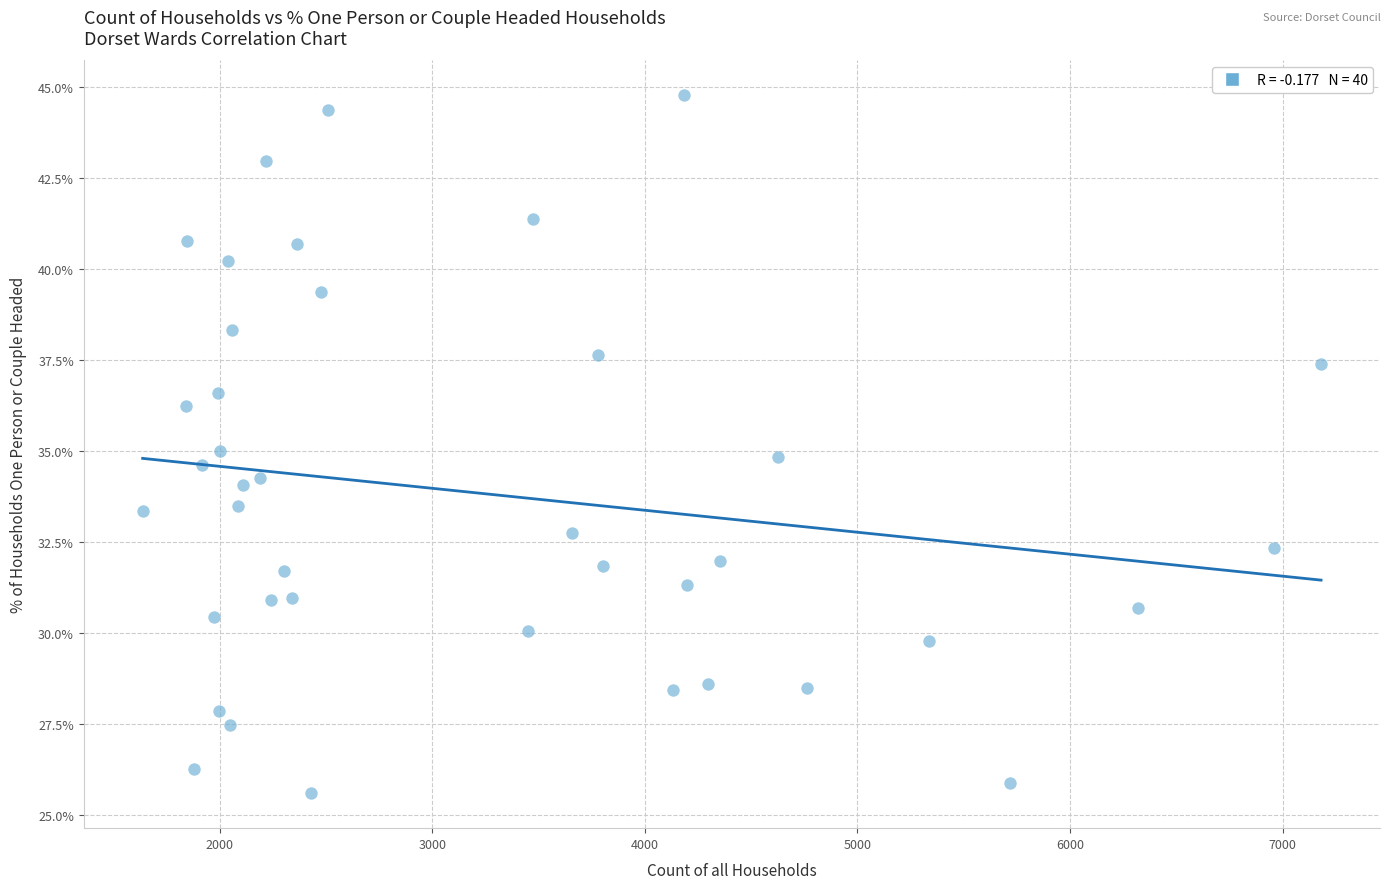

What is the range of Y values (max minus min)?

19.2